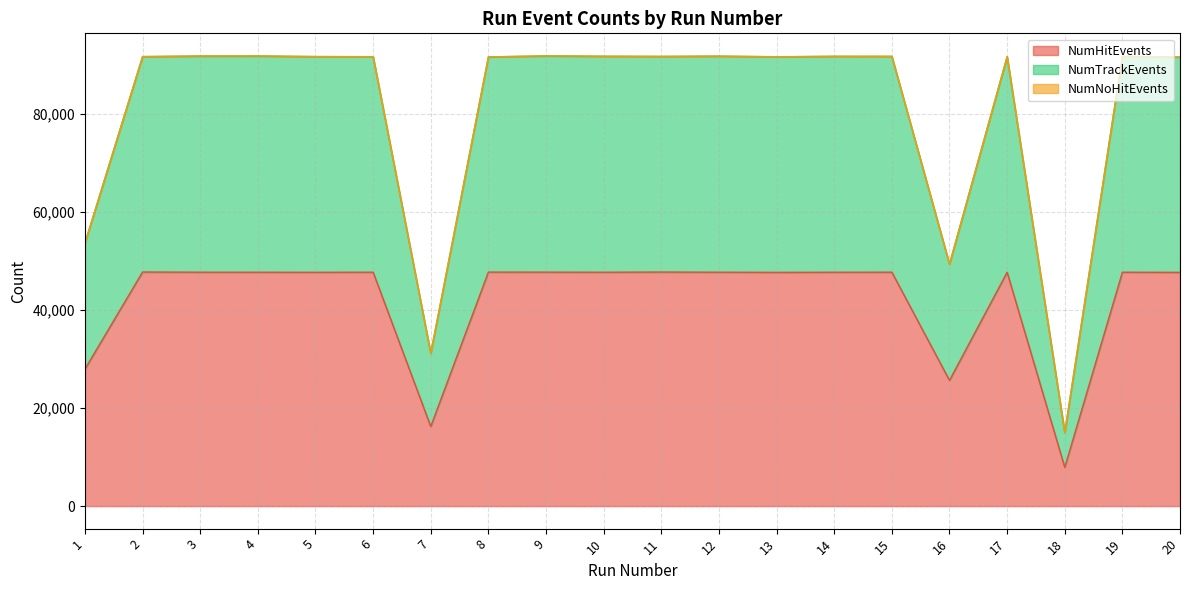

In NumHitEvents, how many points are higher than both neighbors (excluding endpoints)?

7